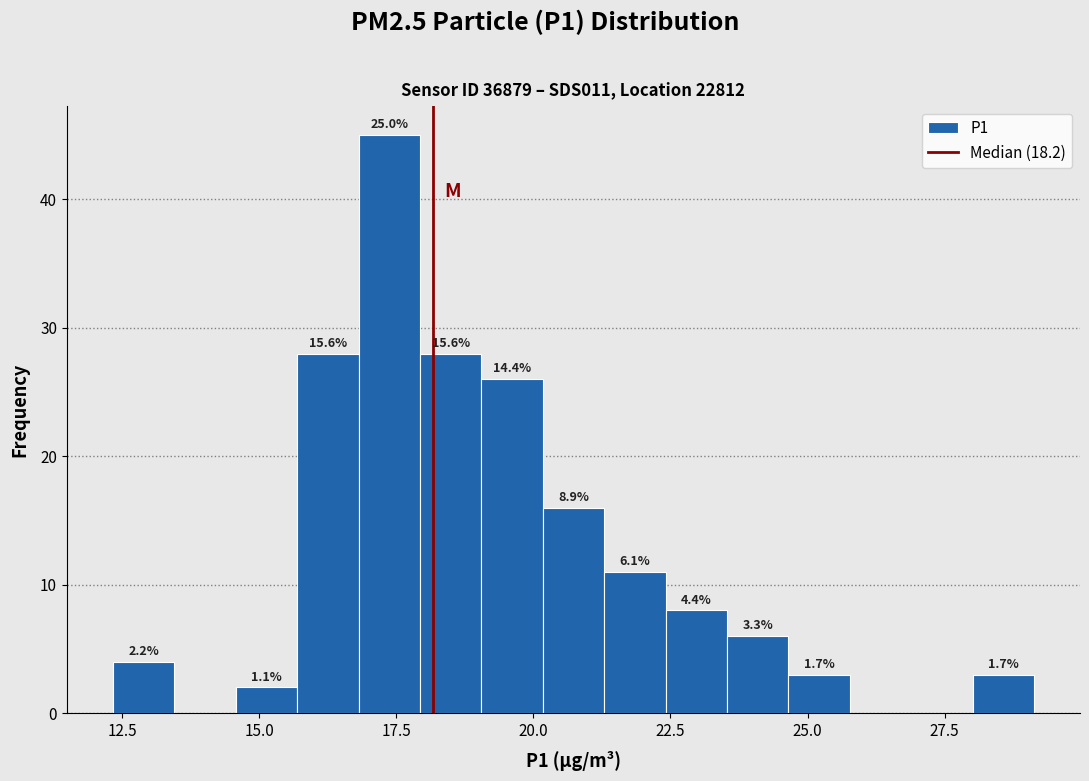

Around what value on the x-axis is the tallest bar? Give the approximate position of its centre, as read against the axis.

17.5